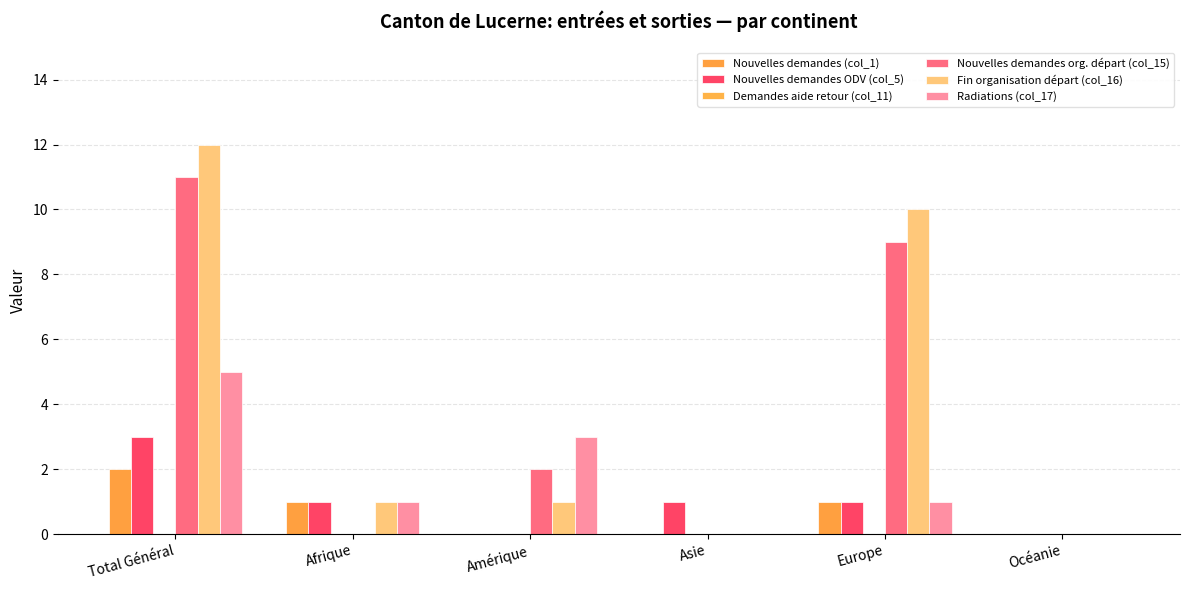

How many series are shown in this chart?

5